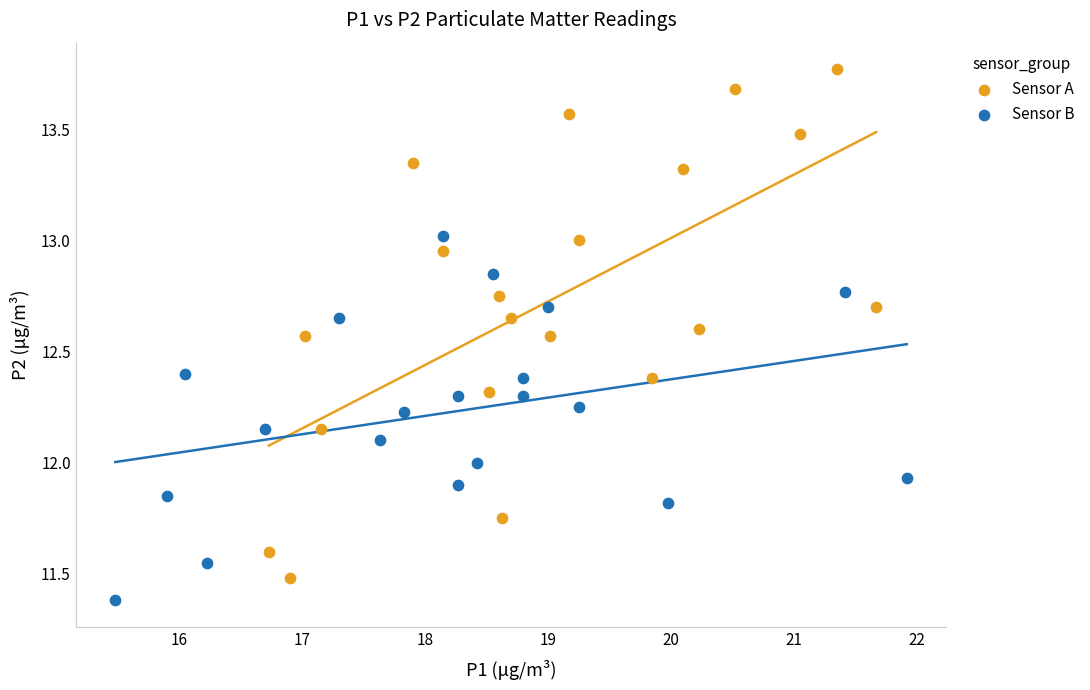

Which series has the widest spread of Y values?

Sensor A